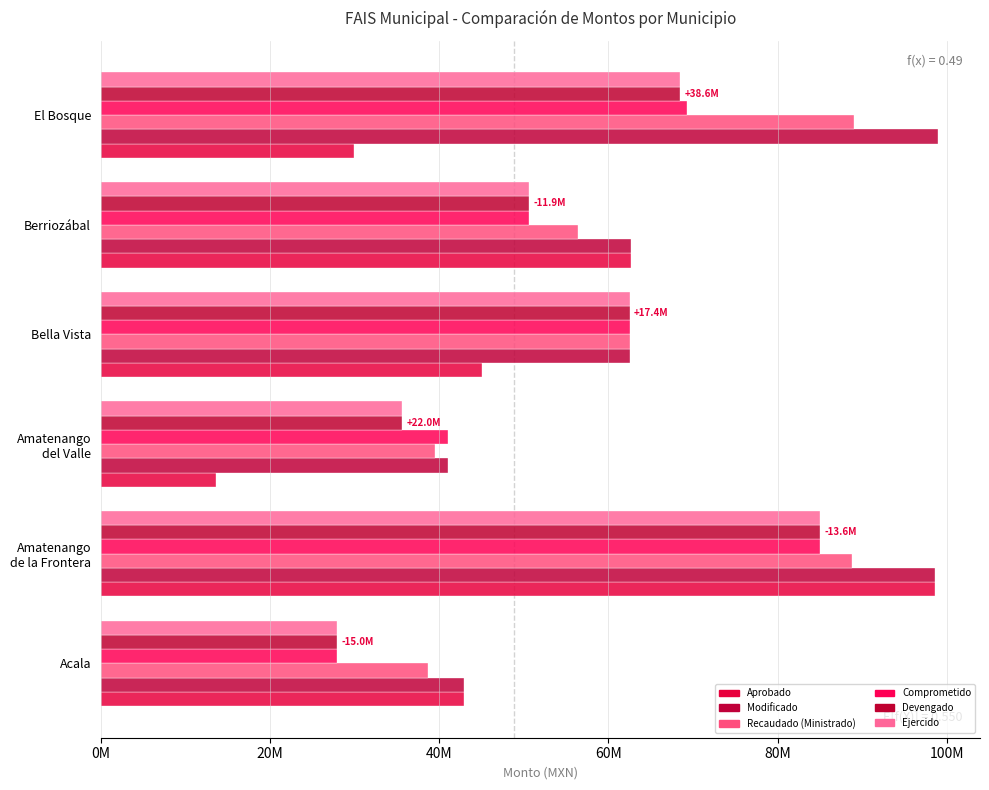

At which label does Ejercido reach its minimum?

Acala